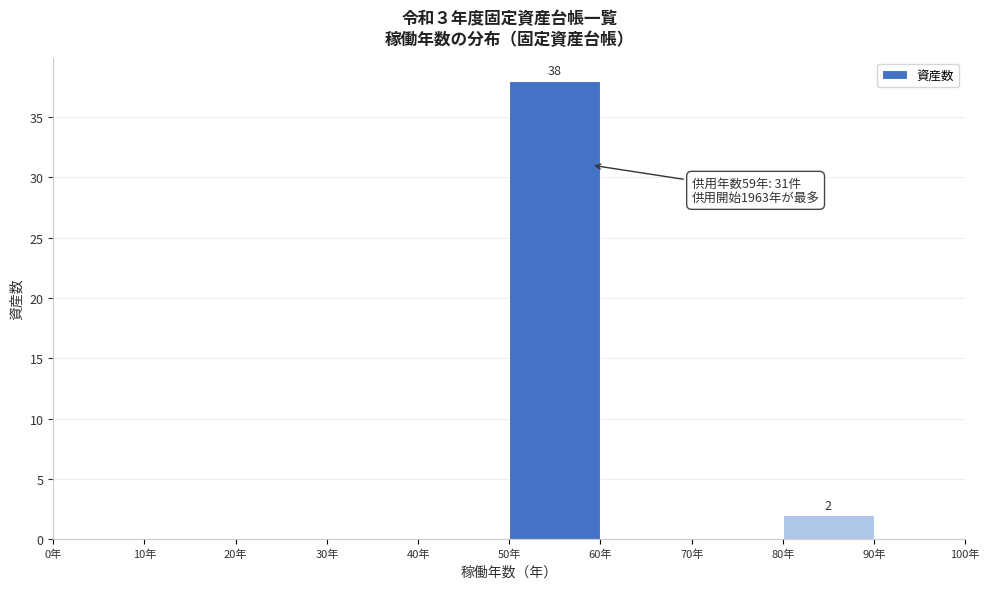

Over which range of the x-axis is the bar tallest?

50 to 60